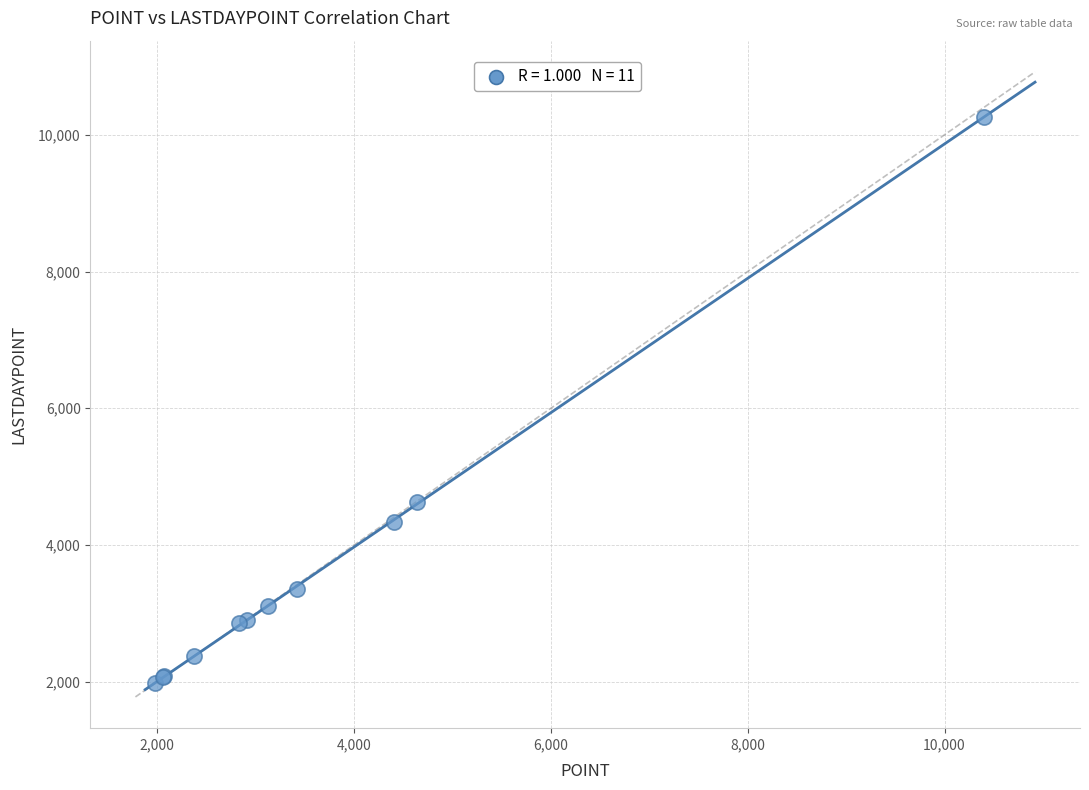

What Y value in the scatter plot is closest to 6124?

4623.0